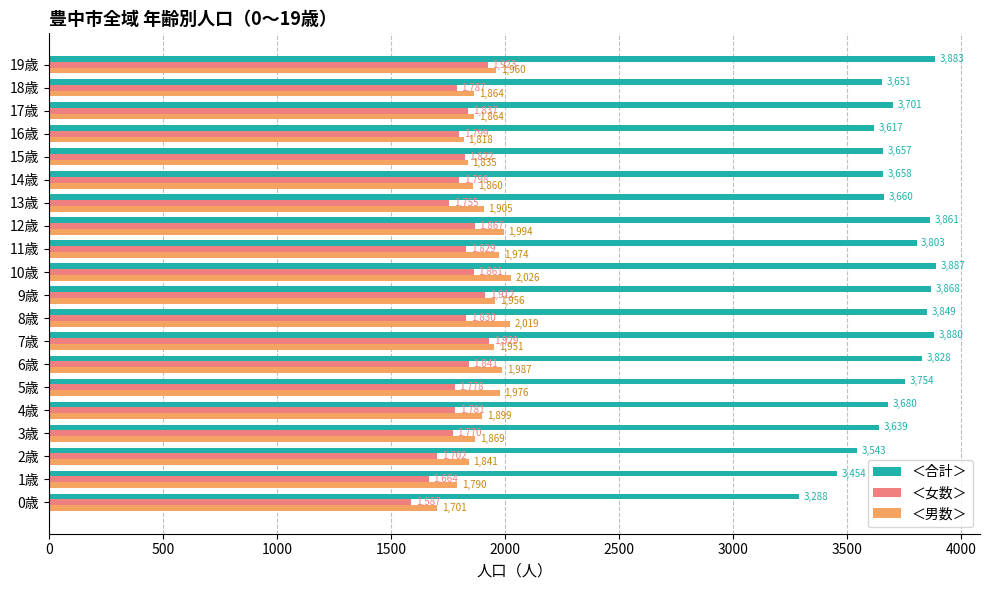

The value of ＜女数＞ at 0歳 is 531. True or false?

False